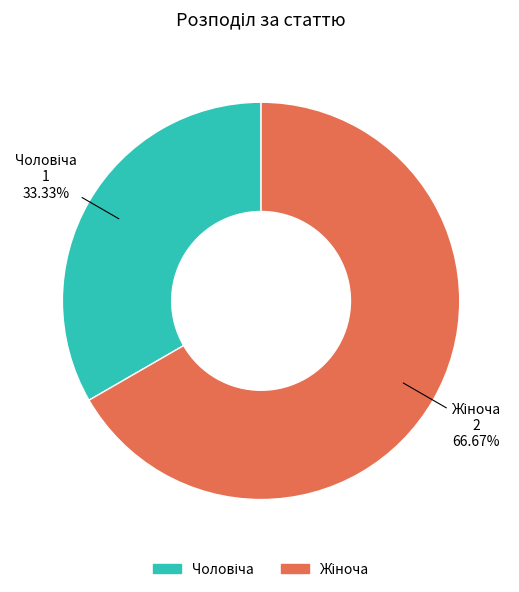

Does any single category account for the majority?

Yes